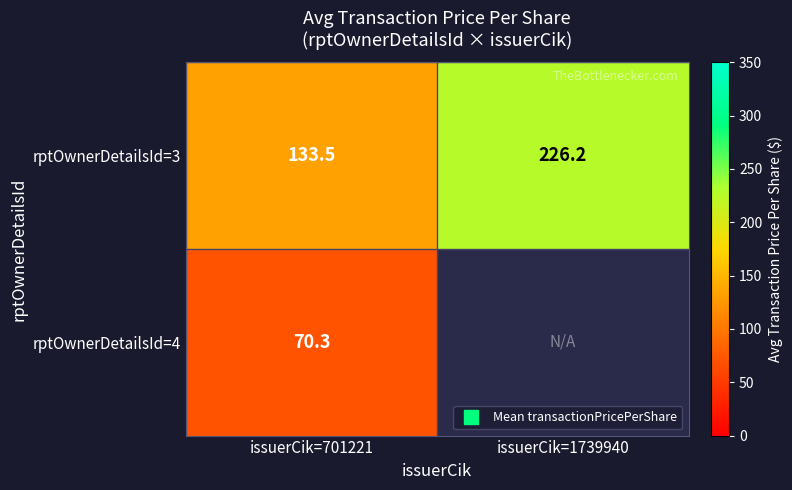

Which has a higher value, issuerCik=1739940 or issuerCik=701221?

issuerCik=1739940